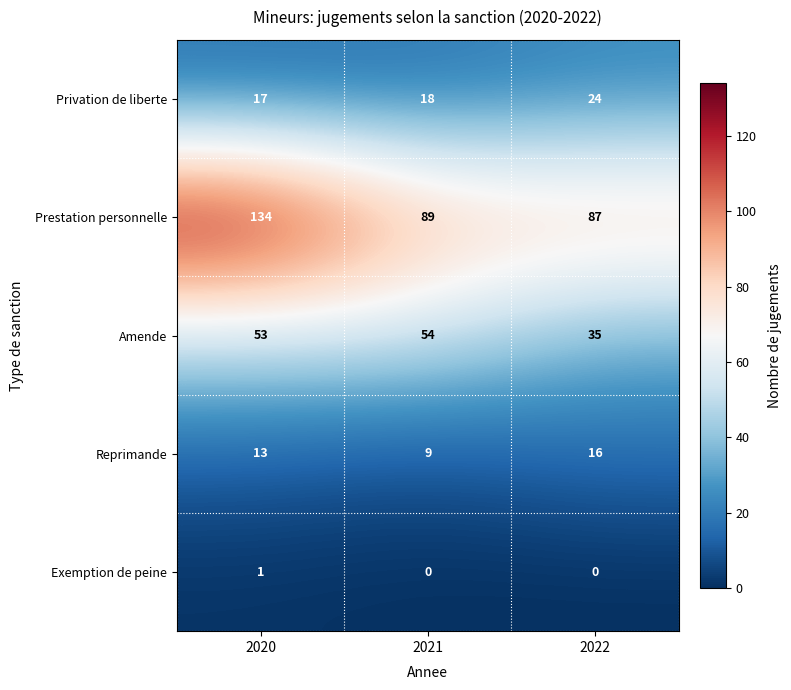

Is it true that Exemption de peine equals 0 at 2022?

True